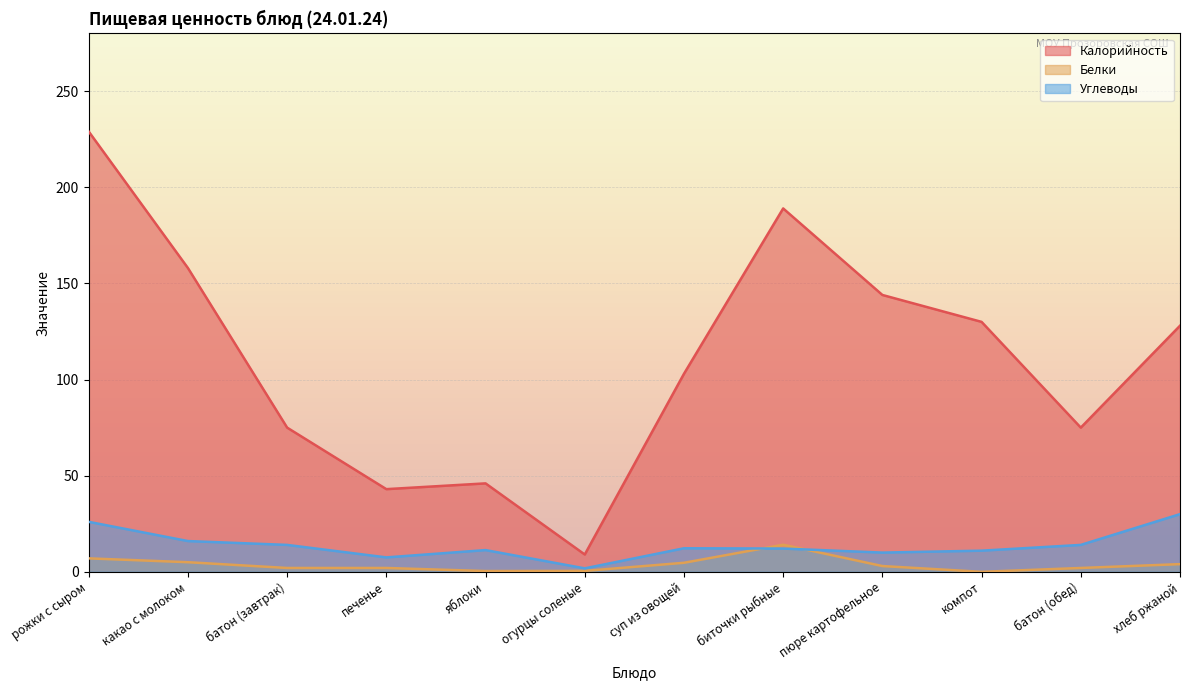

Rank the series by their maximum value, from highest to lowest.

Калорийность, Углеводы, Белки